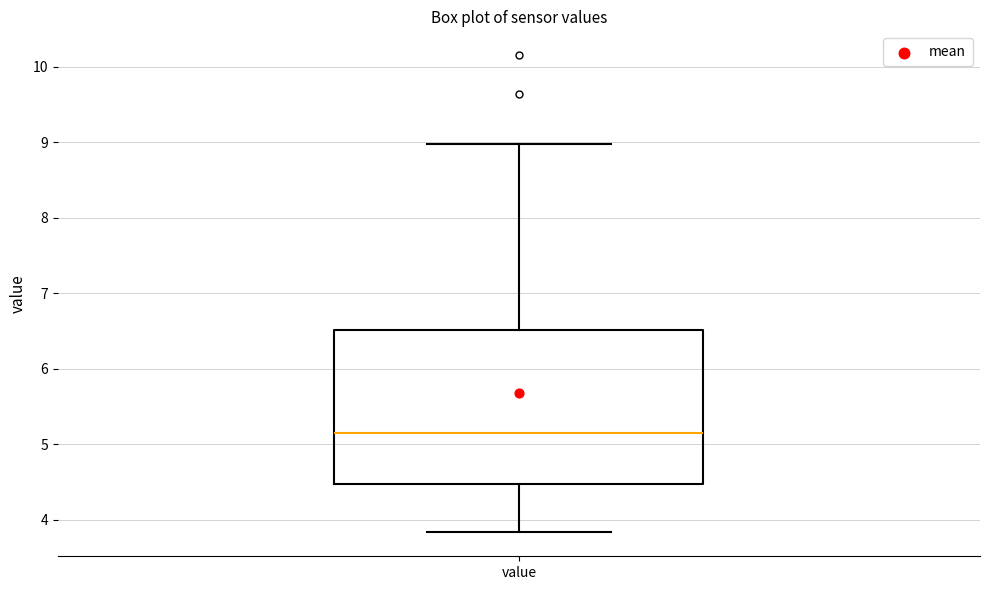

Where does the median line of the box for value sit on the y-axis? The values are not printed on the chart, so give them approximately, as read against the axis.

5.2